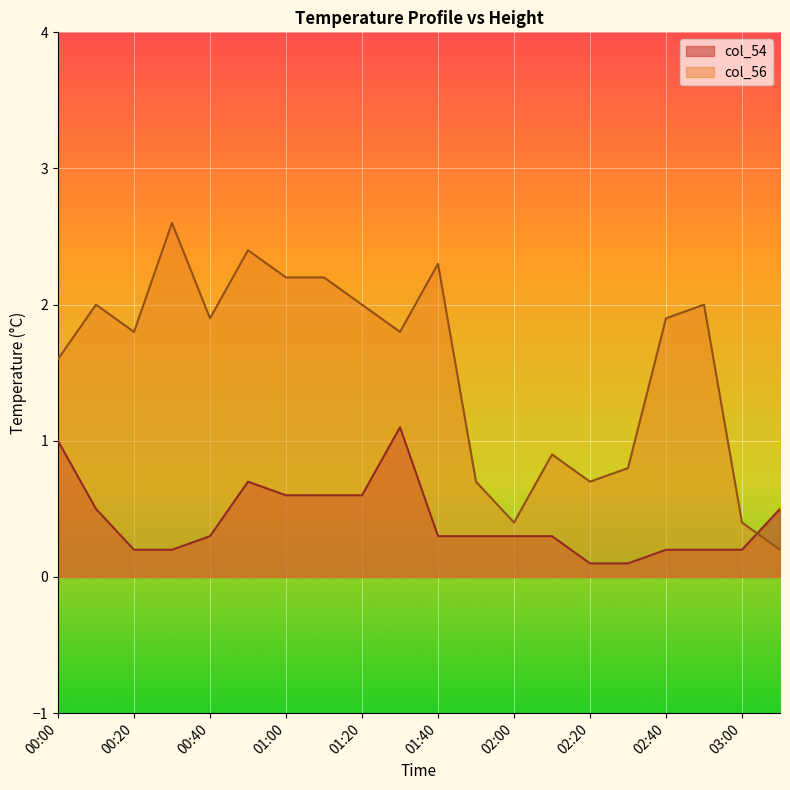

Reading right to left, what are all the values shown in this chart?

col_54: 03:10=0.5	03:00=0.2	02:50=0.2	02:40=0.2	02:30=0.1	02:20=0.1	02:10=0.3	02:00=0.3	01:50=0.3	01:40=0.3	01:30=1.1	01:20=0.6	01:10=0.6	01:00=0.6	00:50=0.7	00:40=0.3	00:30=0.2	00:20=0.2	00:10=0.5	00:00=1.0
col_56: 03:10=0.2	03:00=0.4	02:50=2.0	02:40=1.9	02:30=0.8	02:20=0.7	02:10=0.9	02:00=0.4	01:50=0.7	01:40=2.3	01:30=1.8	01:20=2.0	01:10=2.2	01:00=2.2	00:50=2.4	00:40=1.9	00:30=2.6	00:20=1.8	00:10=2.0	00:00=1.6